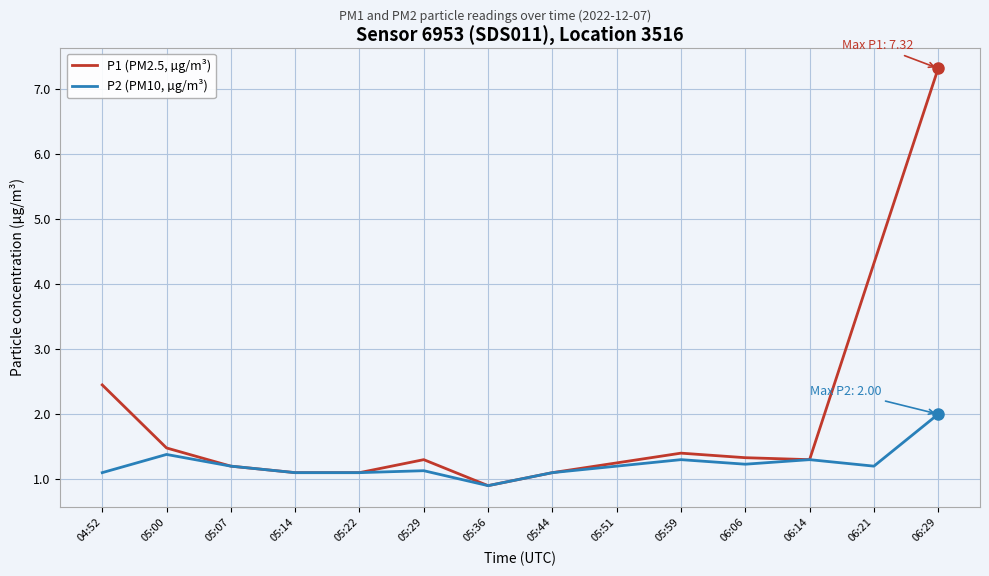

At which category does the chart reach its minimum across all series?

05:36